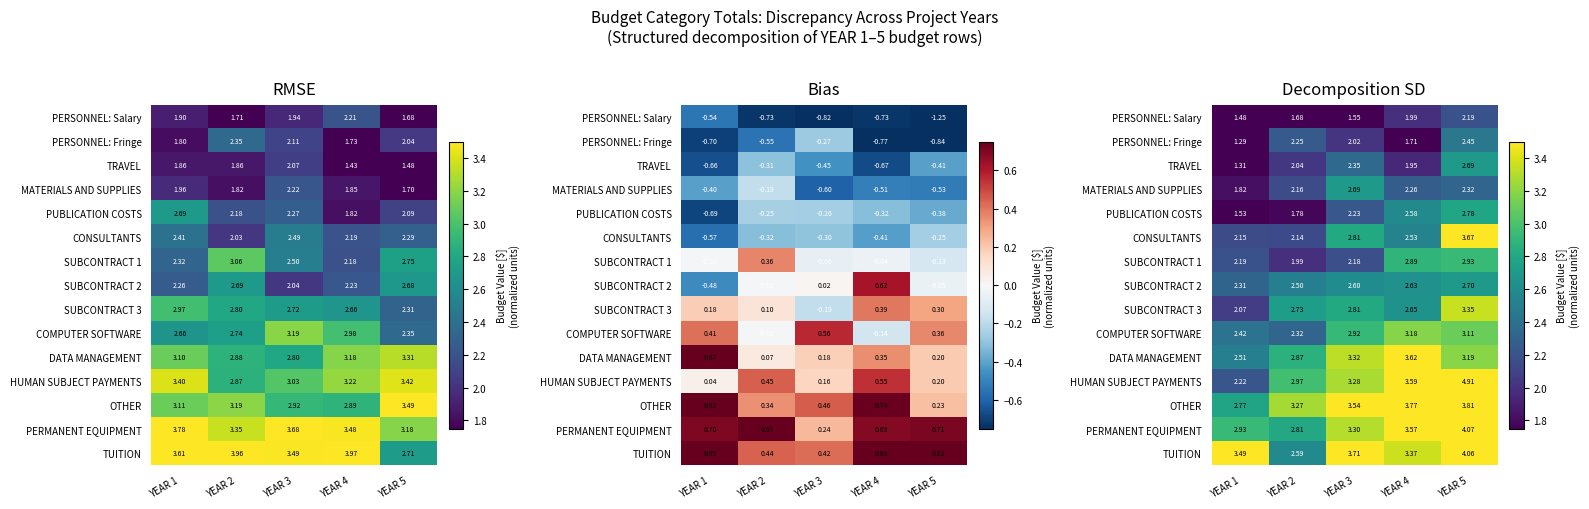

At which category is the sum across all series the highest?

YEAR 5